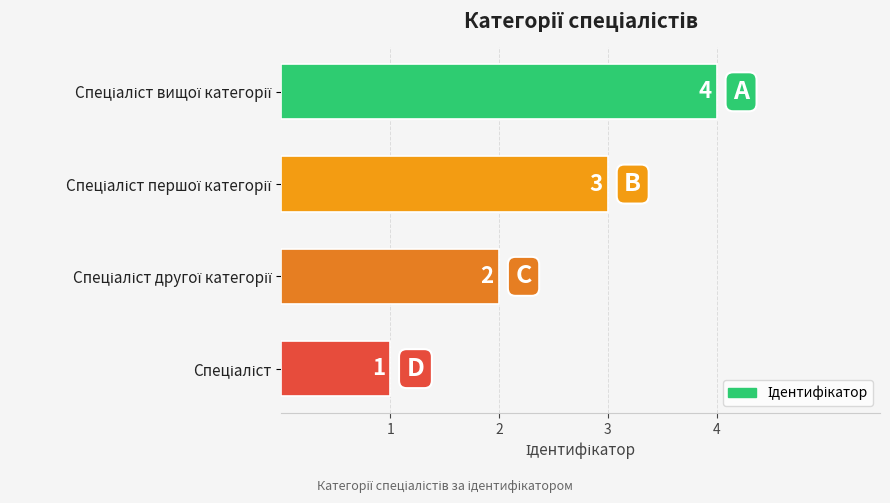

How many values are between 2 and 4?

3